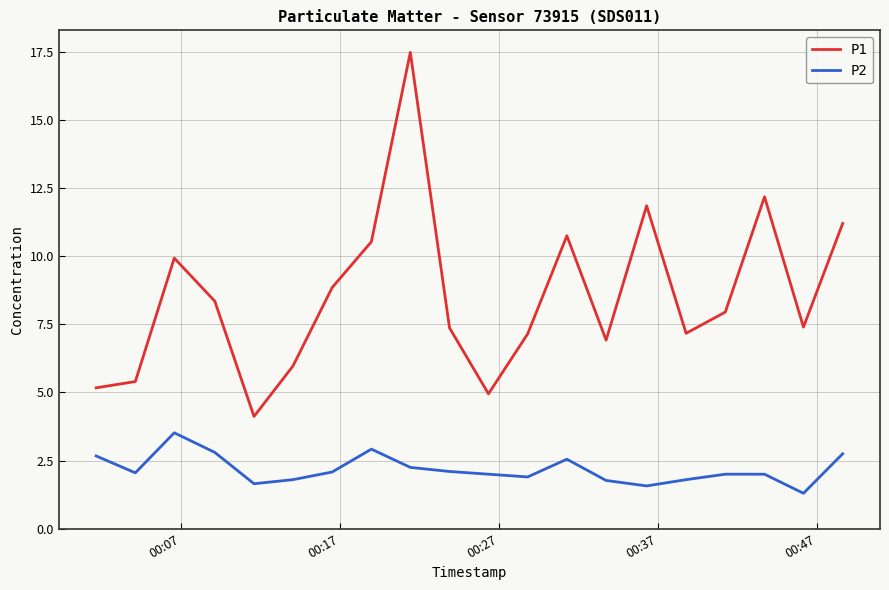

Which series has the largest total across all categories?

P1